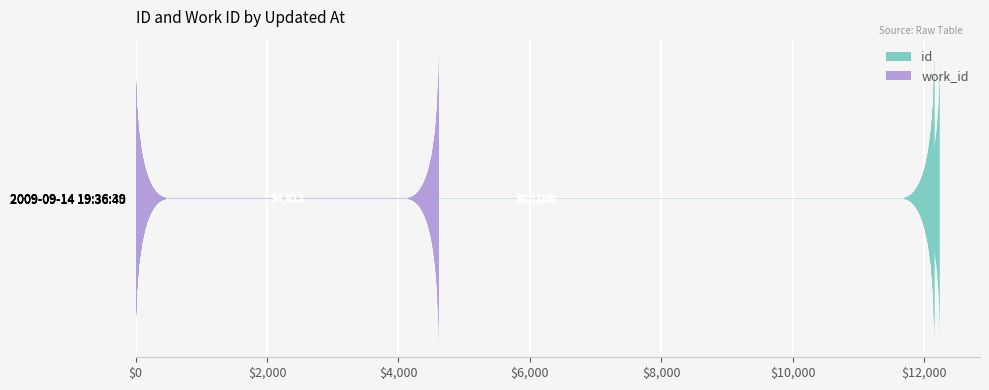

What is the average value of the id series?

12177